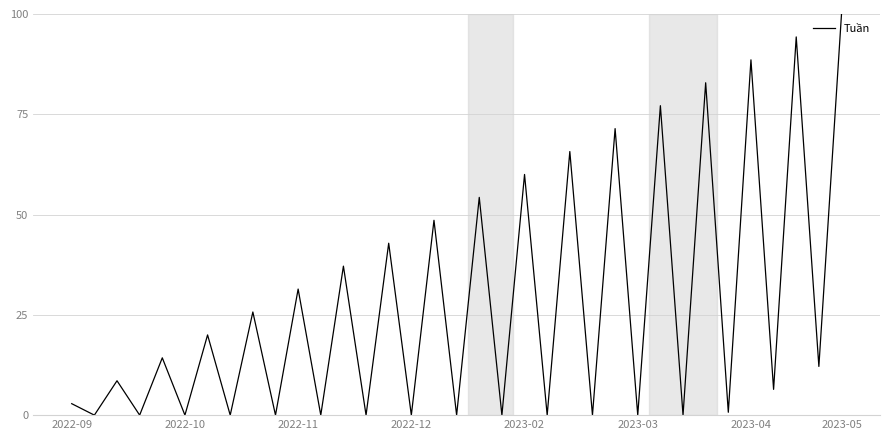

What is the difference between the maximum and minimum values?

100.0